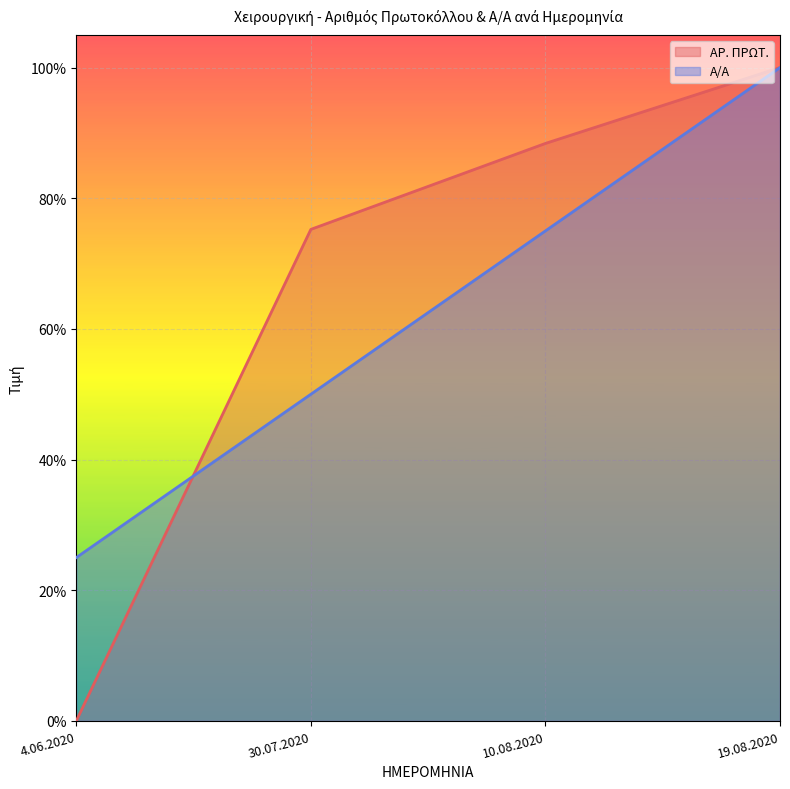

True or false: ΑΡ. ΠΡΩΤ. has more than 1 points higher than both neighbors.

False